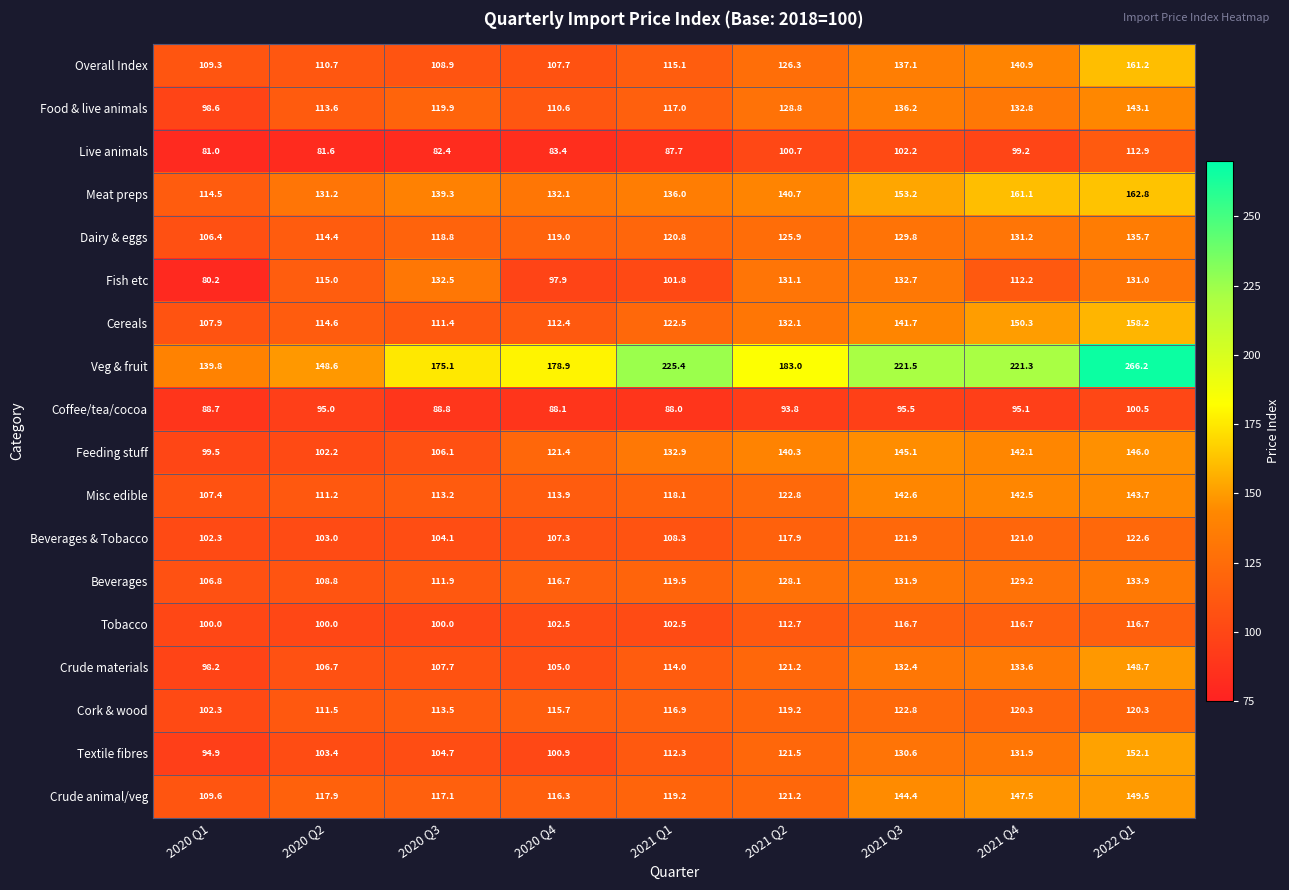

What is the maximum value shown in the chart?

266.2